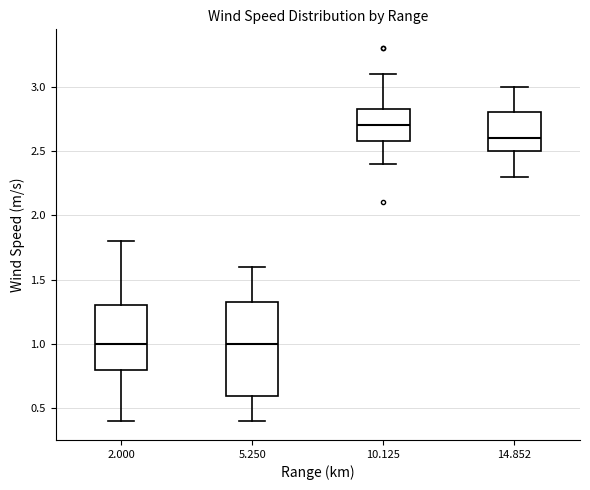

Reading left to right, read every box against the y-axis: the position of its median line, the range the box covers, and the ends of its whiskers. The values are not printed on the chart, so give them approximately, as read against the axis.

2.000: median 1.00, box 0.80 to 1.30, whiskers 0.40 to 1.80
5.250: median 1.00, box 0.60 to 1.35, whiskers 0.40 to 1.60
10.125: median 2.70, box 2.60 to 2.85, whiskers 2.40 to 3.10
14.852: median 2.60, box 2.50 to 2.80, whiskers 2.30 to 3.00